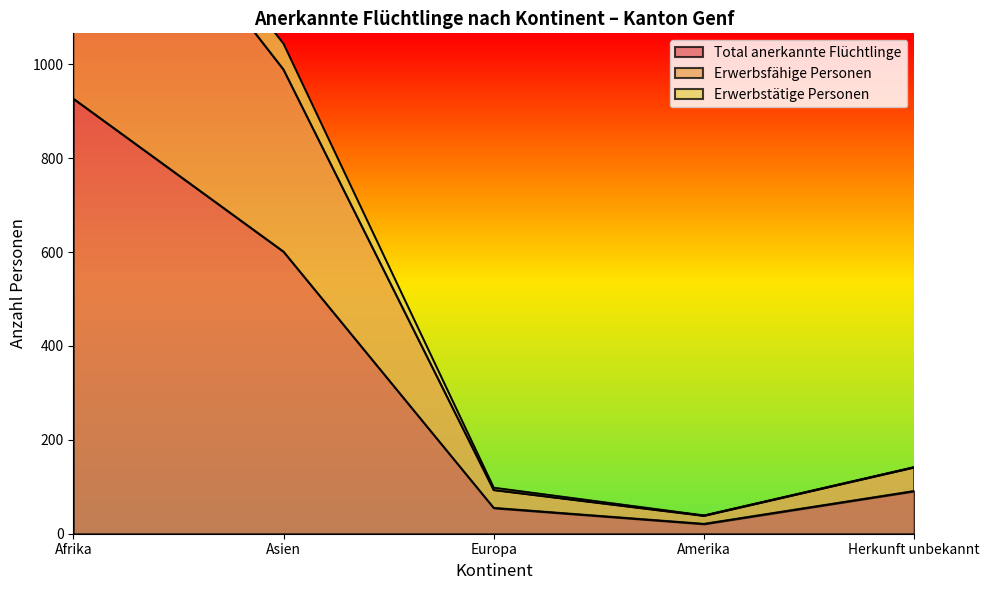

Which series has the largest range (max minus min)?

Erwerbsfähige Personen